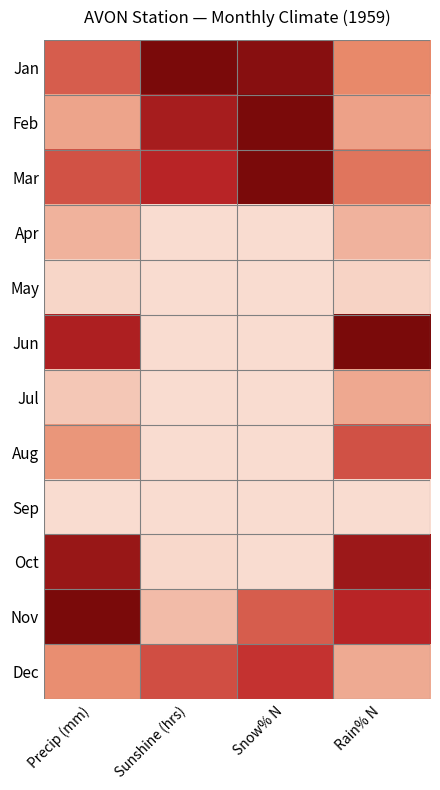

Which series changed the most between Sunshine (hrs) and Rain% N?

Jun